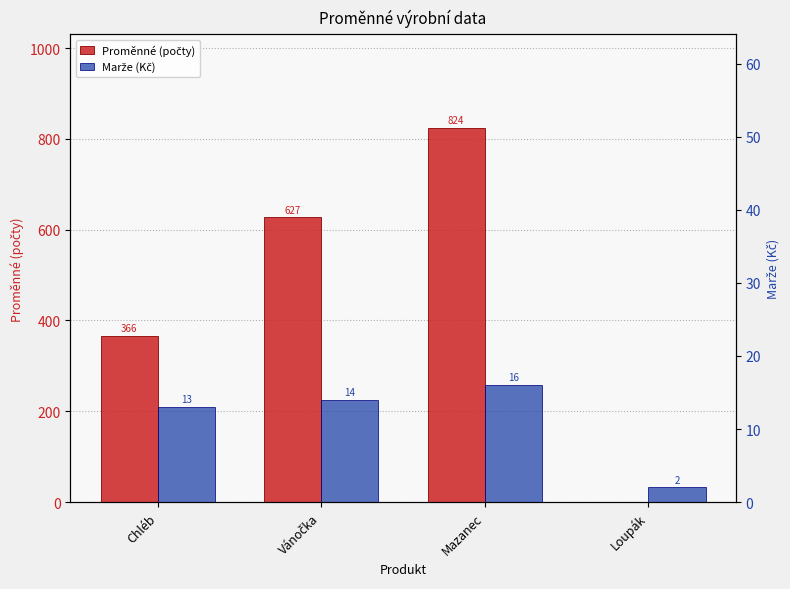

How many values in the Proměnné (počty) series are below 626?

2